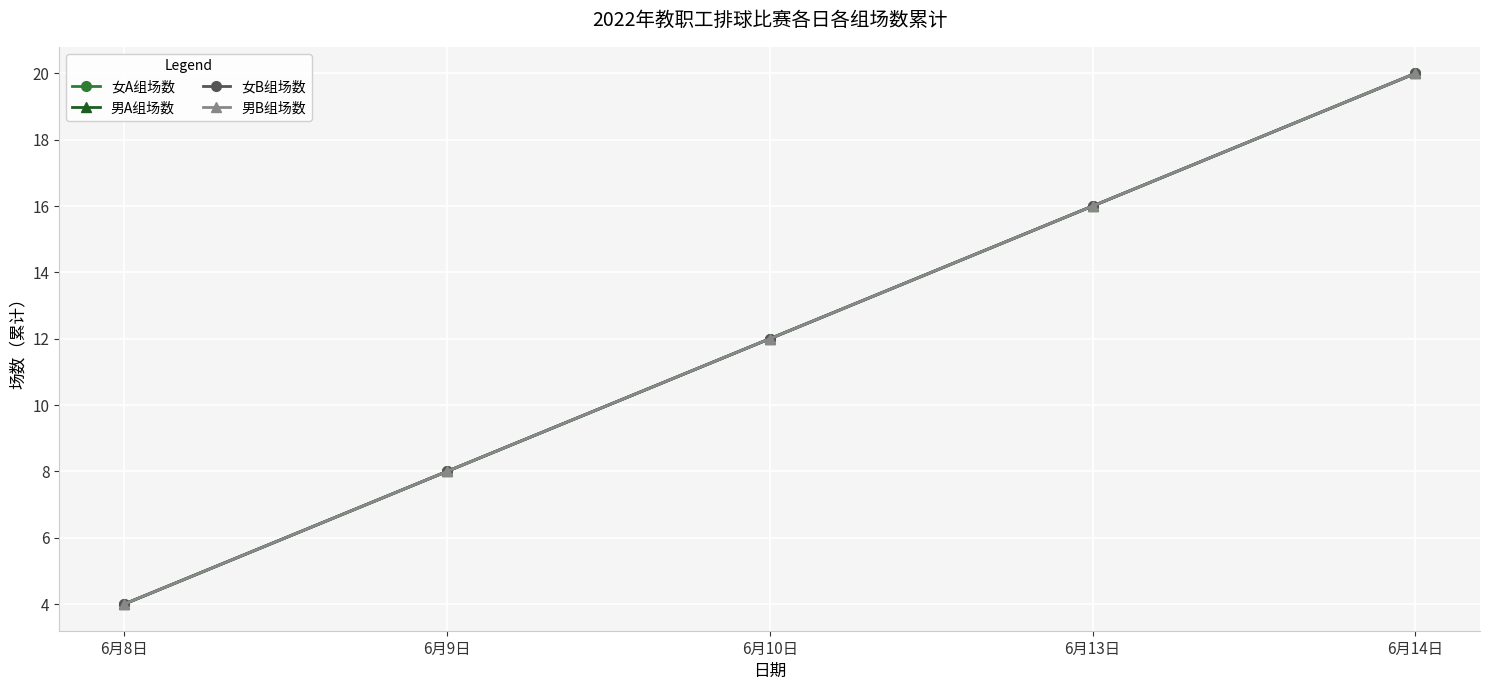

How many lines are shown in the chart?

4